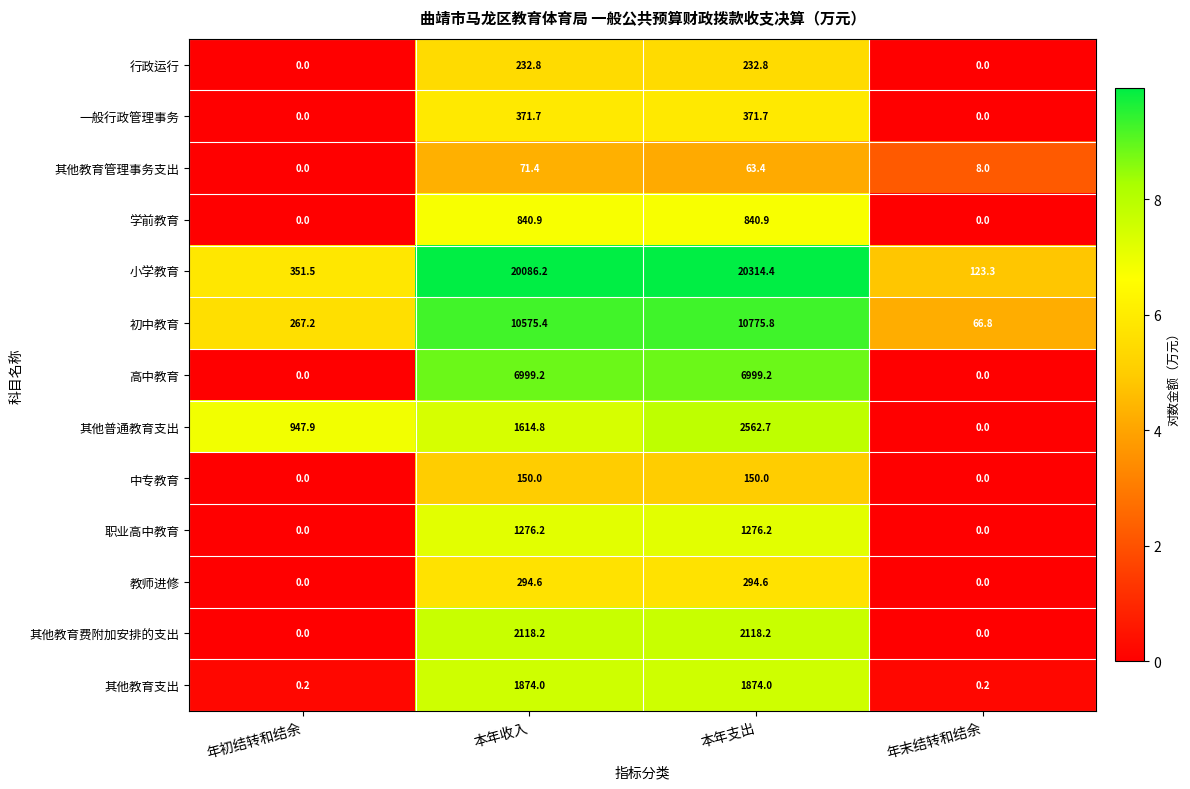

Rank the series by their maximum value, from highest to lowest.

小学教育, 初中教育, 高中教育, 其他普通教育支出, 其他教育费附加安排的支出, 其他教育支出, 职业高中教育, 学前教育, 一般行政管理事务, 教师进修, 行政运行, 中专教育, 其他教育管理事务支出